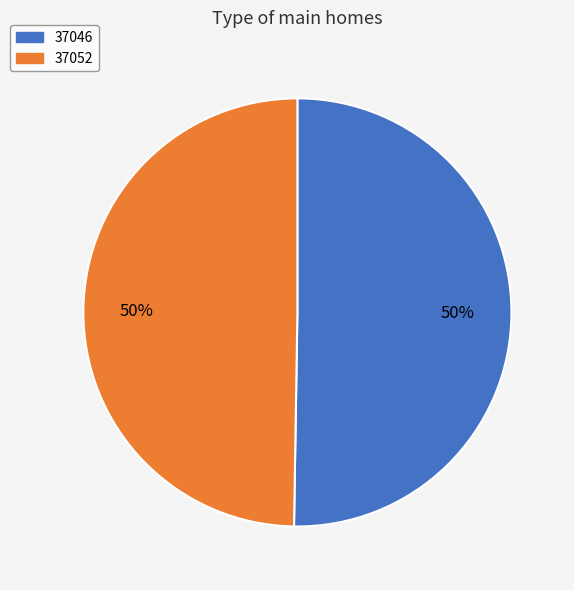

Which category accounts for the majority?

37046